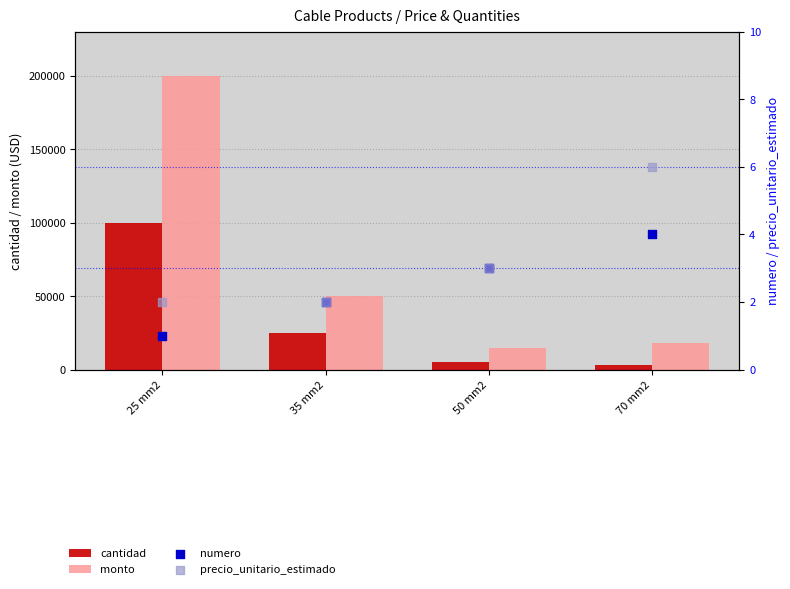

At which category is the sum across all series the highest?

25 mm2